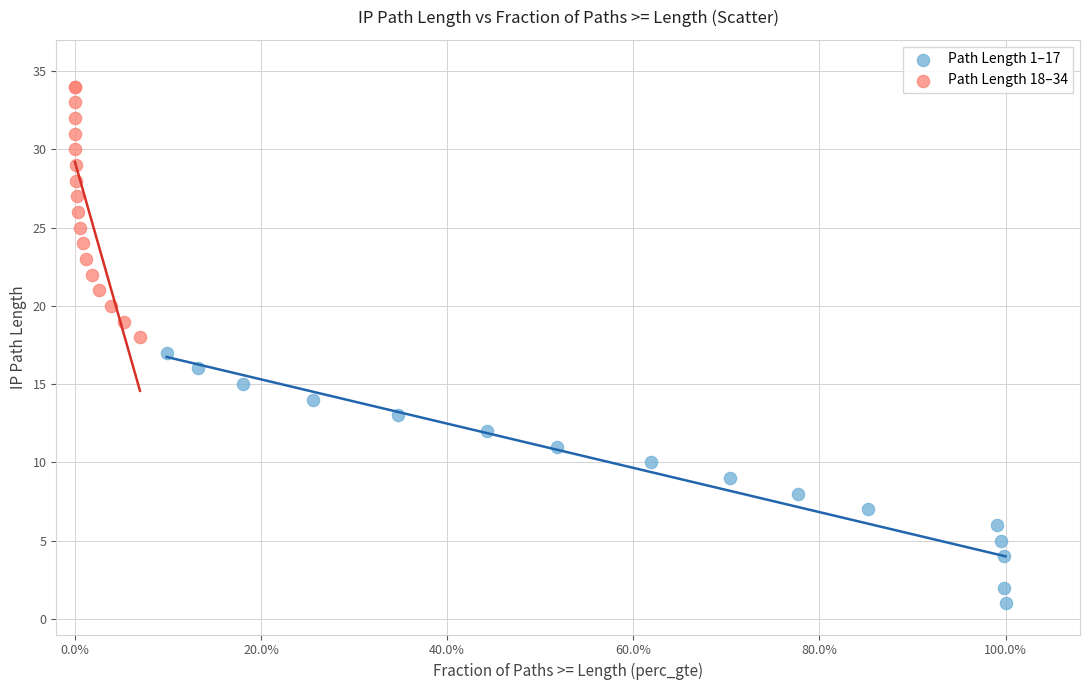

Which series reaches the minimum Y coordinate?

Path Length 1–17